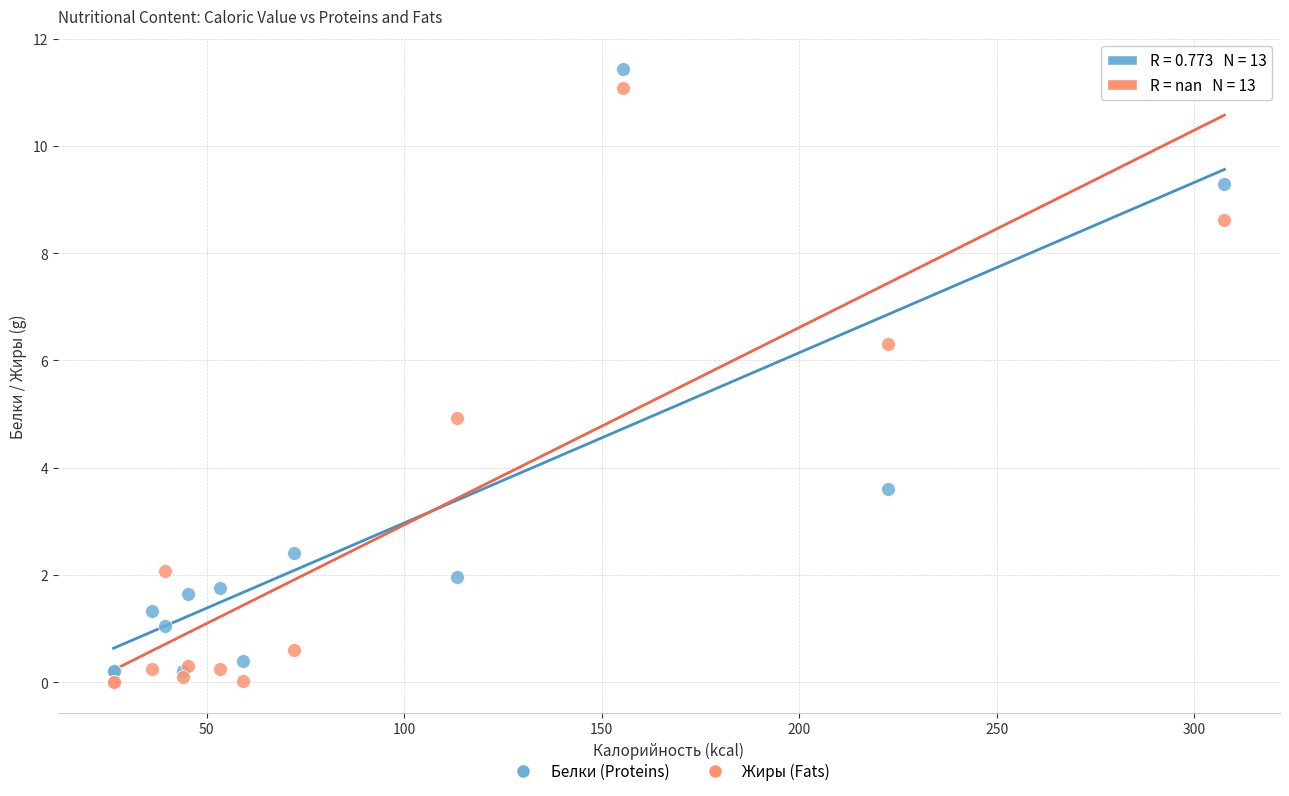

What is the X range (max minus min) for the scatter plot?

281.3